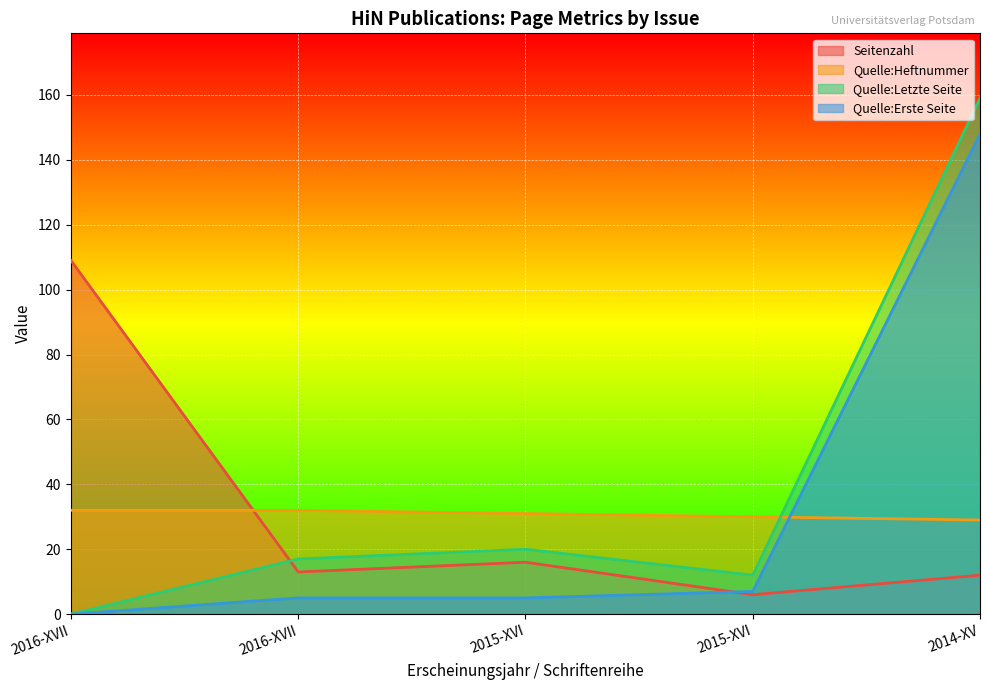

Between 2016-XVII and 2015-XVI, which is larger?

2016-XVII